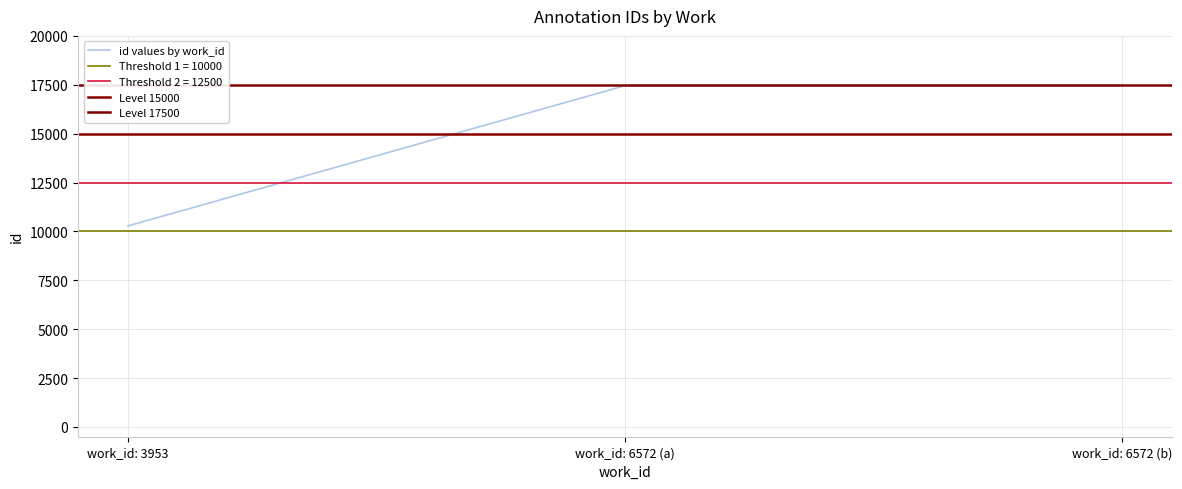

The id values by work_id series shows 17468 at work_id: 6572 (b). True or false?

True